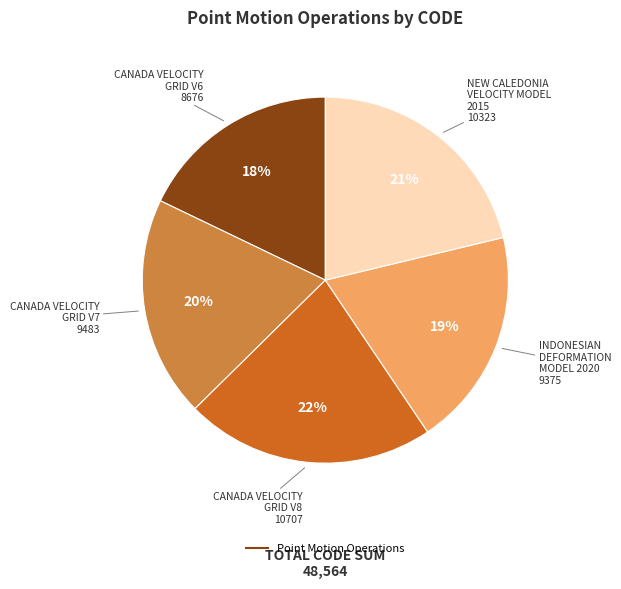

To the nearest percent, what is the difference between the largest and smallest slice percentages?

4%